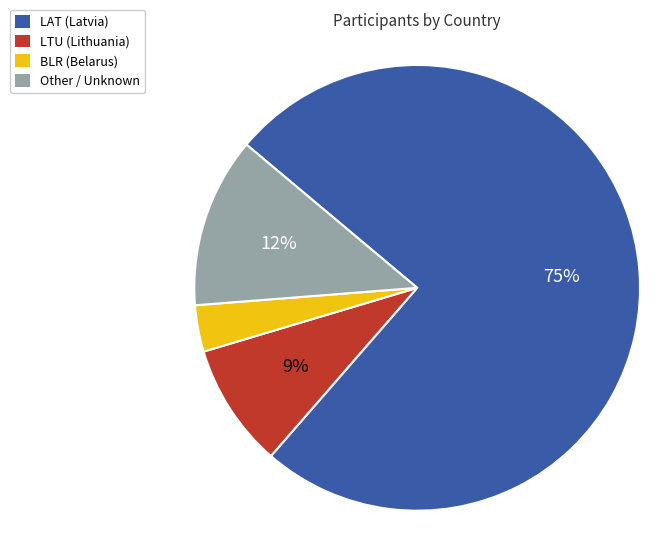

Combined, do LTU (Lithuania) and BLR (Belarus) account for over 50%?

No